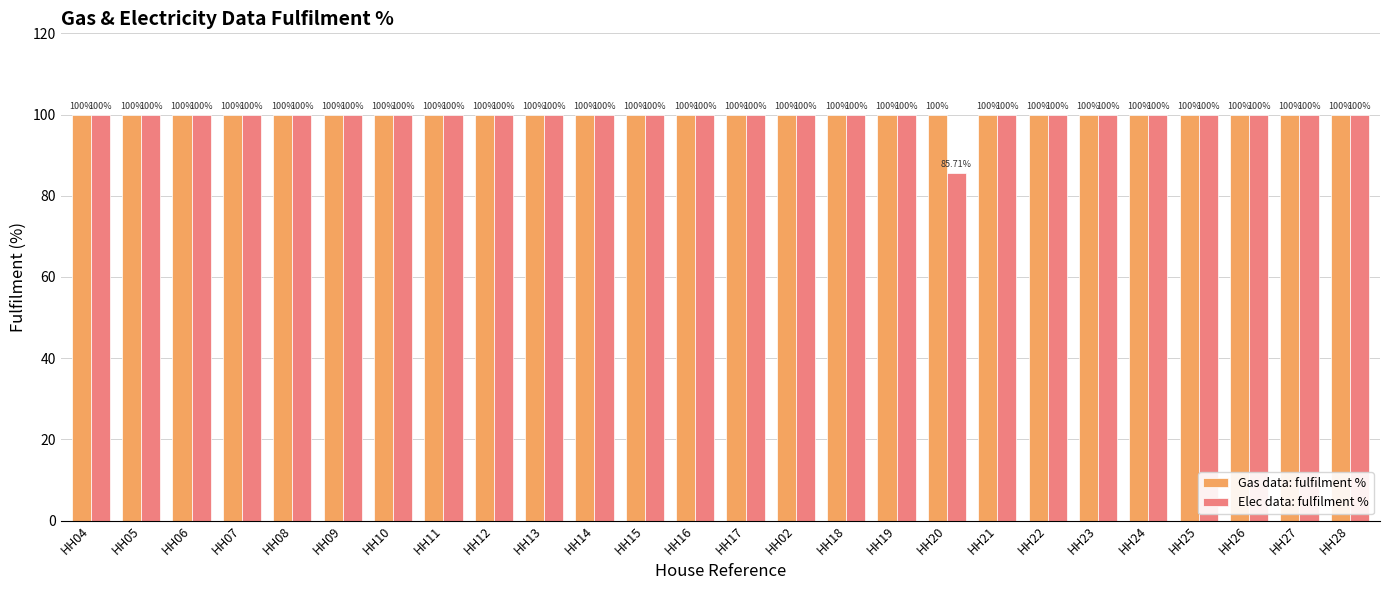

Which series has the largest range (max minus min)?

Elec data: fulfilment %